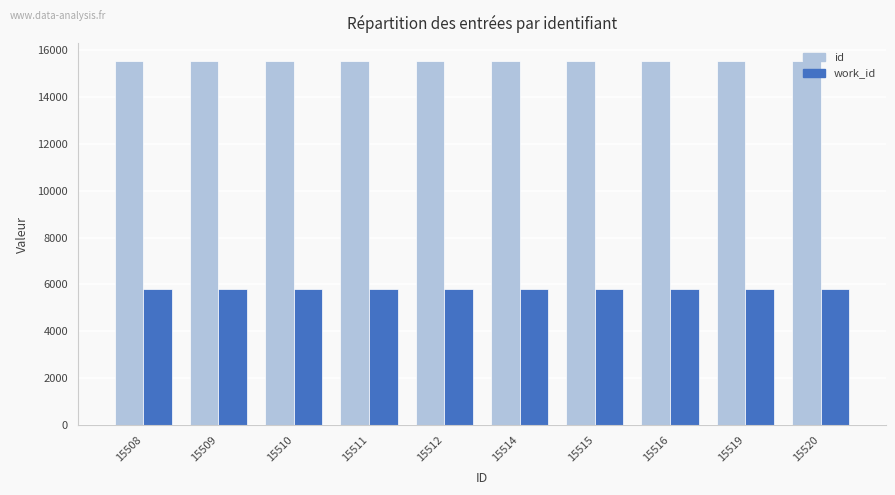

Is the value of id at 15516 greater than the value of work_id at 15511?

Yes